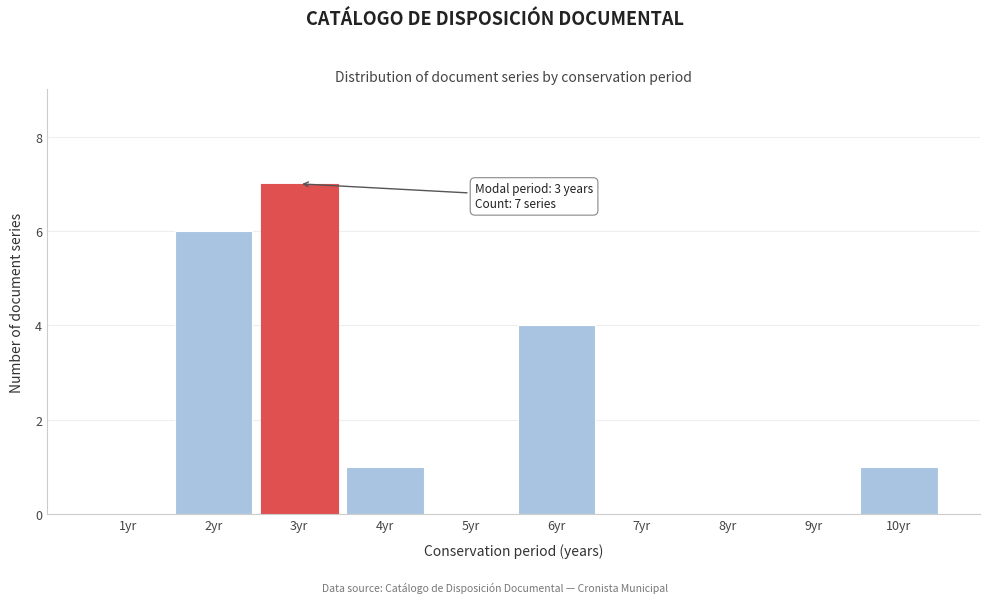

Reading left to right, transcribe all the data shown in this chart.

1yr=0	2yr=6	3yr=7	4yr=1	5yr=0	6yr=4	7yr=0	8yr=0	9yr=0	10yr=1